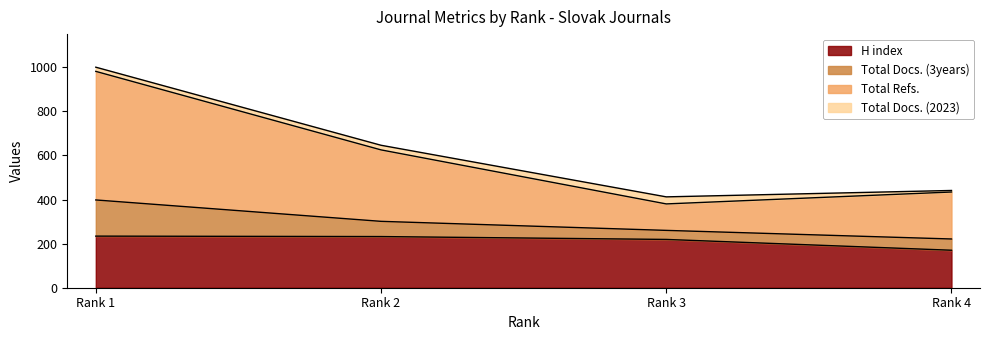

What is the minimum value for H index?

170